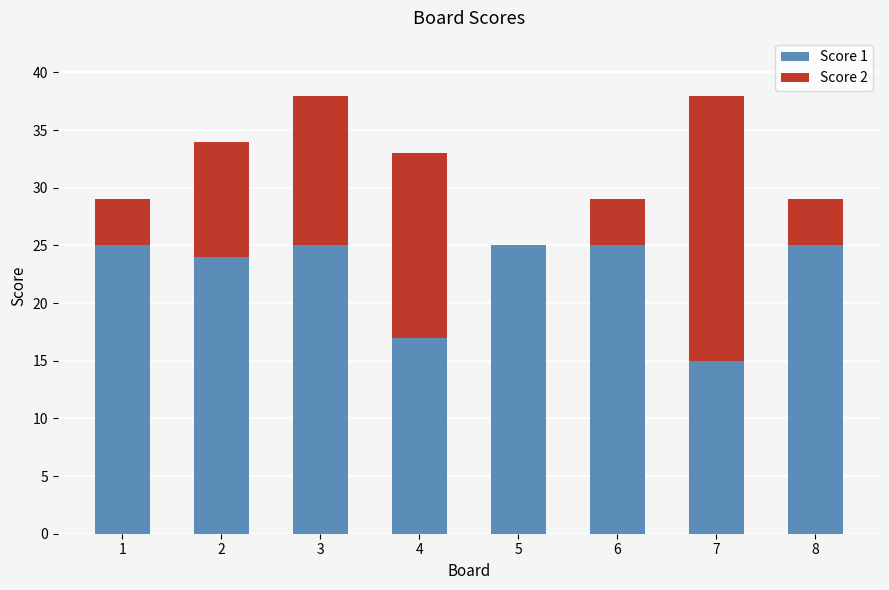

What is the total value across all series at 7?

38